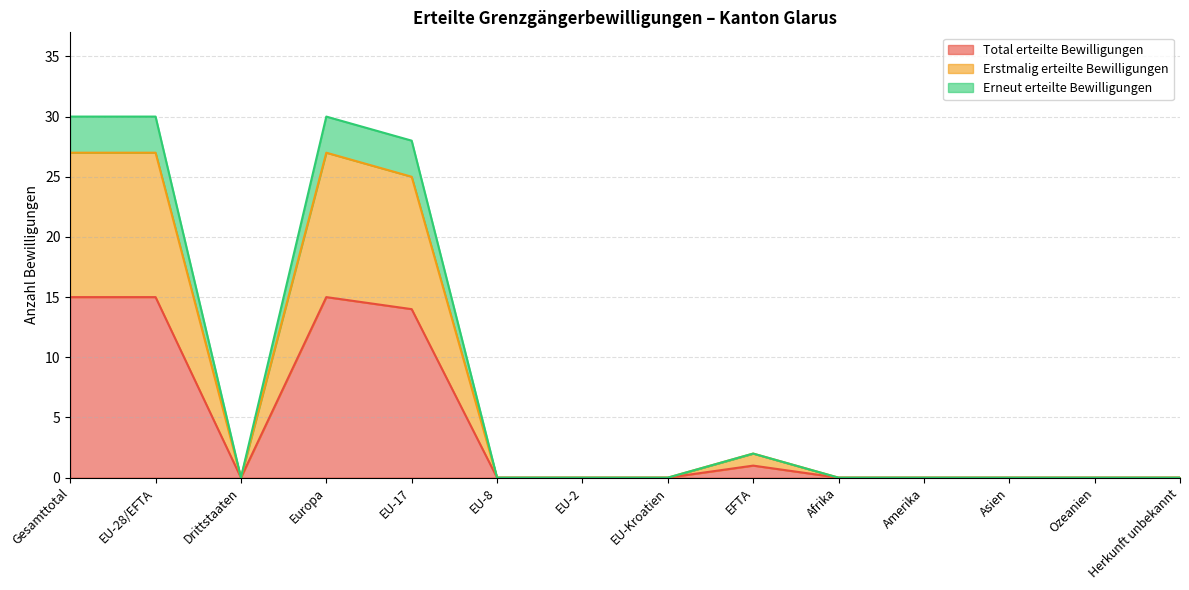

What is the label of the 10th point from the right?

EU-17